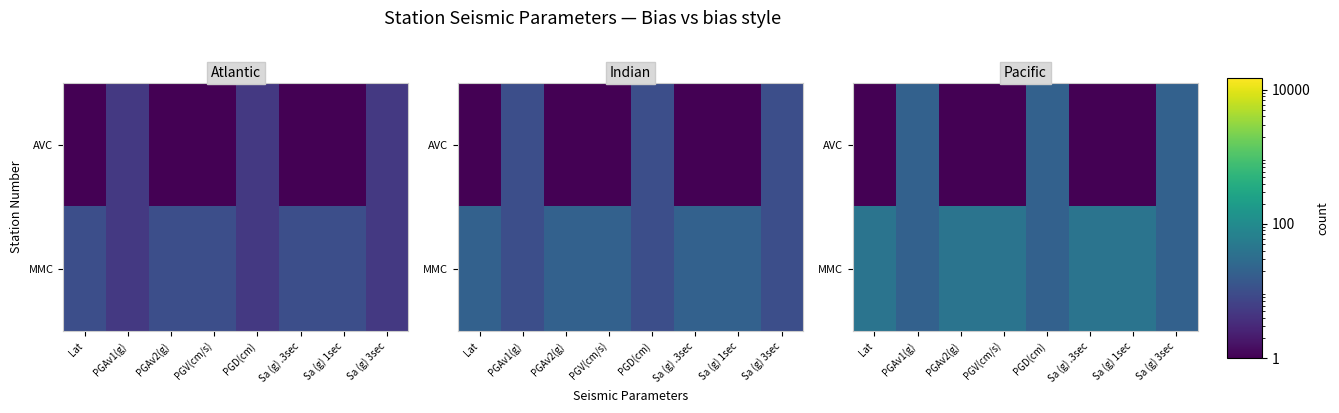

What is the sum of all MMC values?

258.8